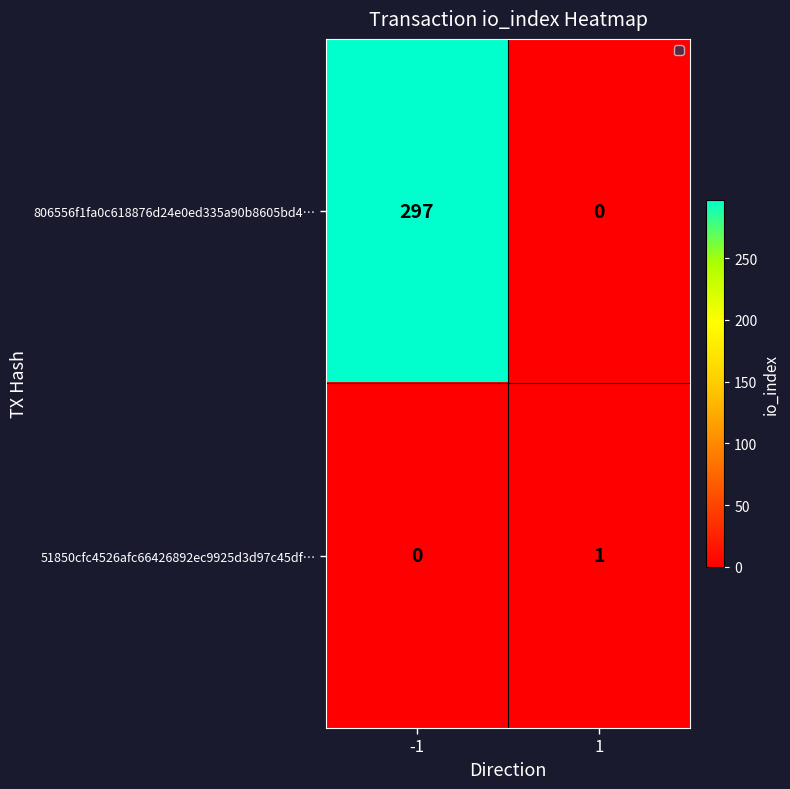

Is it true that 806556f1fa0c618876d24e0ed335a90b8605bd4… equals 151 at 1?

False